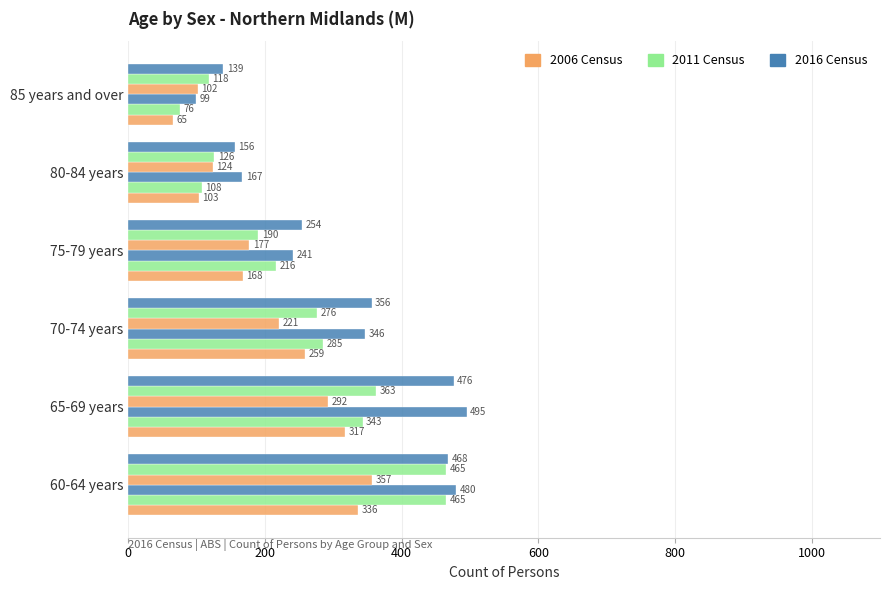

What is the value of the Females 2016 bar at the 5th from the left?

156